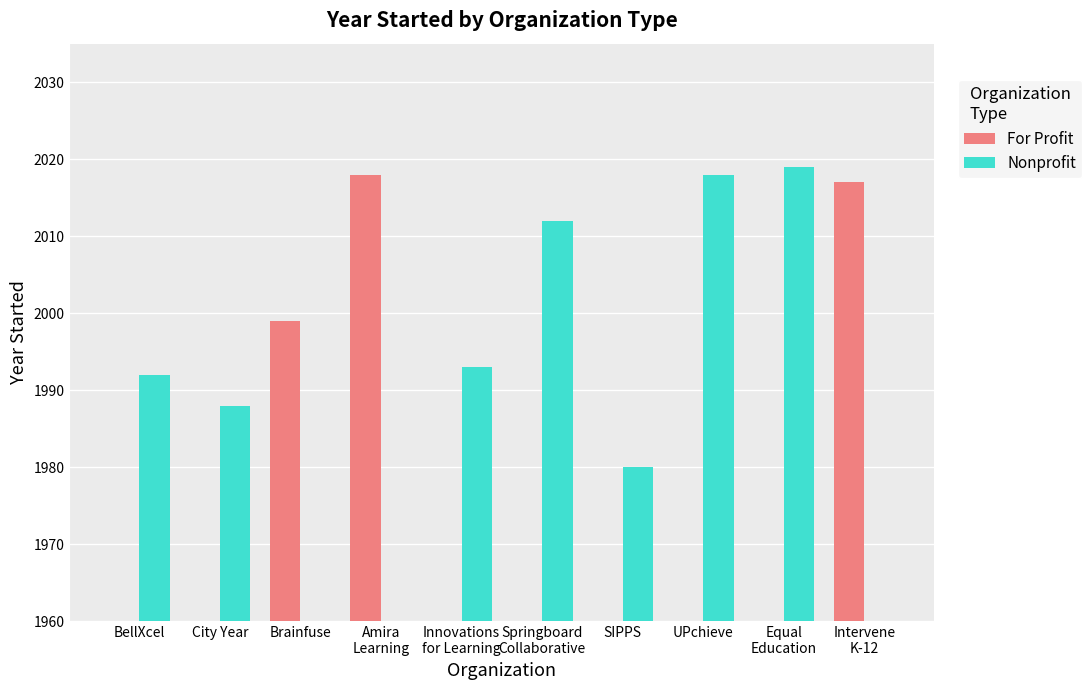

Reading left to right, transcribe all the data shown in this chart.

For Profit: BellXcel=0	City Year=0	Brainfuse=1999	Amira
Learning=2018	Innovations
for Learning=0	Springboard
Collaborative=0	SIPPS=0	UPchieve=0	Equal
Education=0	Intervene
K-12=2017
Nonprofit: BellXcel=1992	City Year=1988	Brainfuse=0	Amira
Learning=0	Innovations
for Learning=1993	Springboard
Collaborative=2012	SIPPS=1980	UPchieve=2018	Equal
Education=2019	Intervene
K-12=0